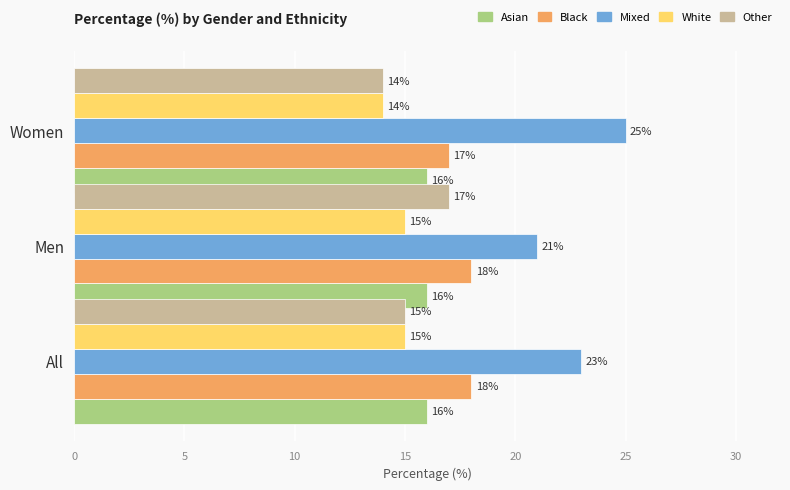

What is the spread (max minus min) of values at Women?

11